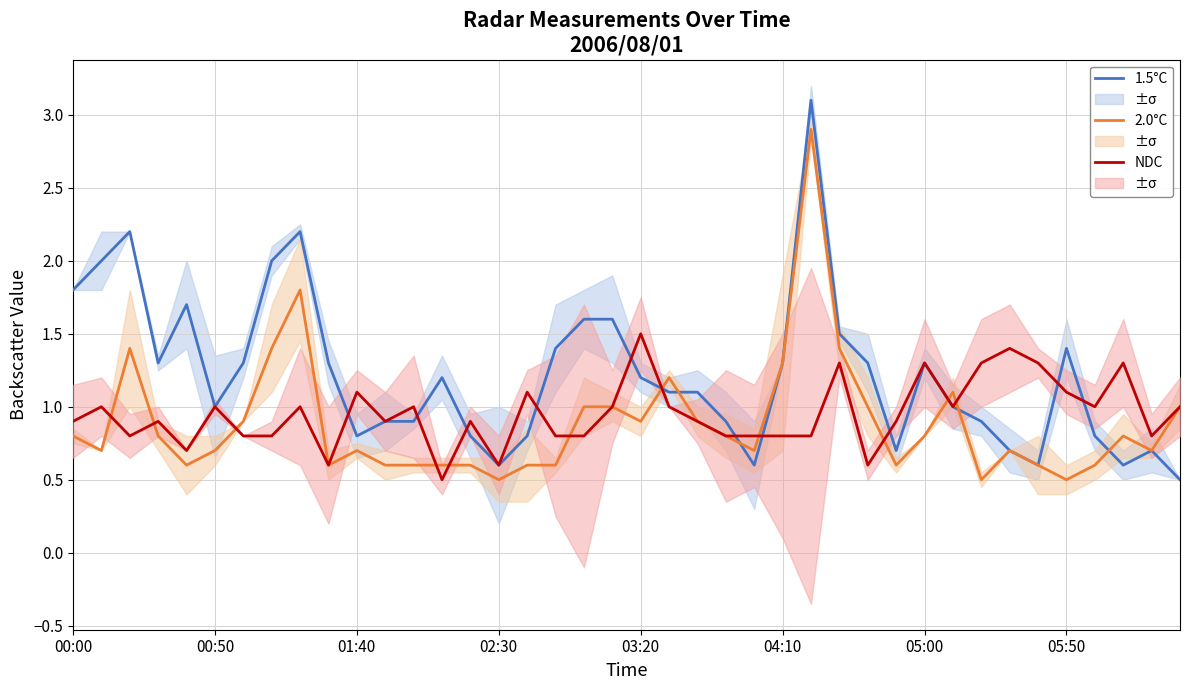

What is the highest value of the 2.0°C series?

2.9